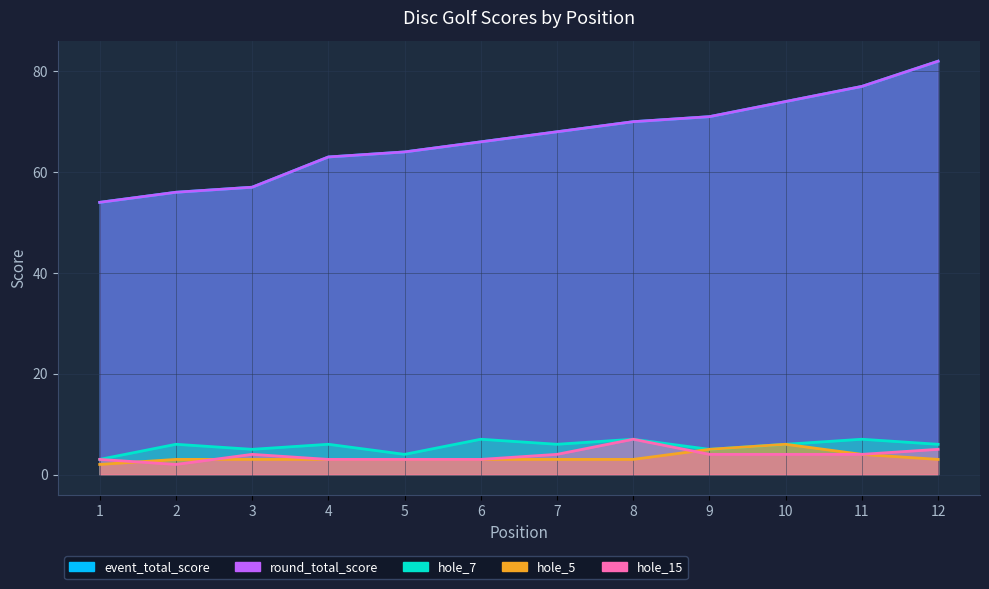

What is the spread (max minus min) of values at 5?

61